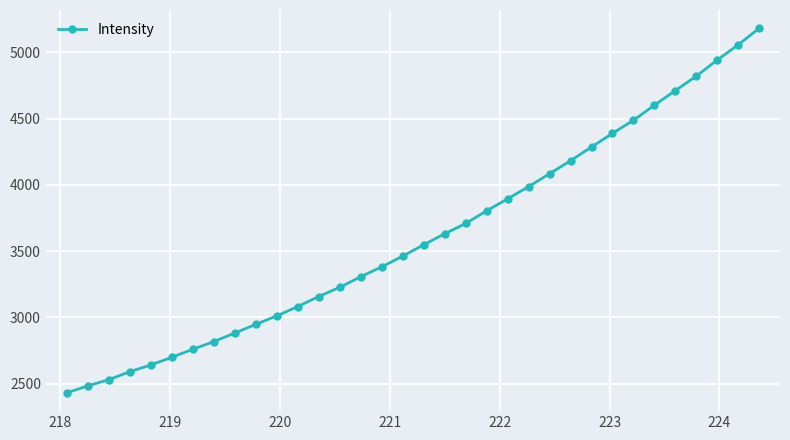

What is the value of the 1st point from the left?

2430.5